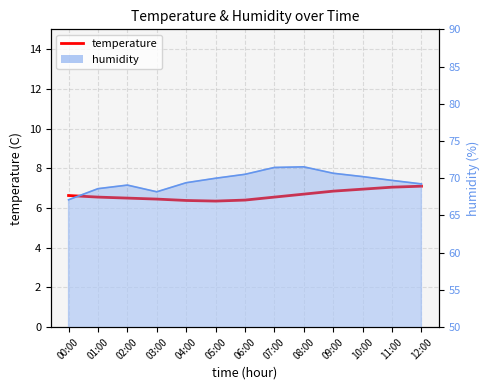

What is the label of the 11th point from the left?

10:00